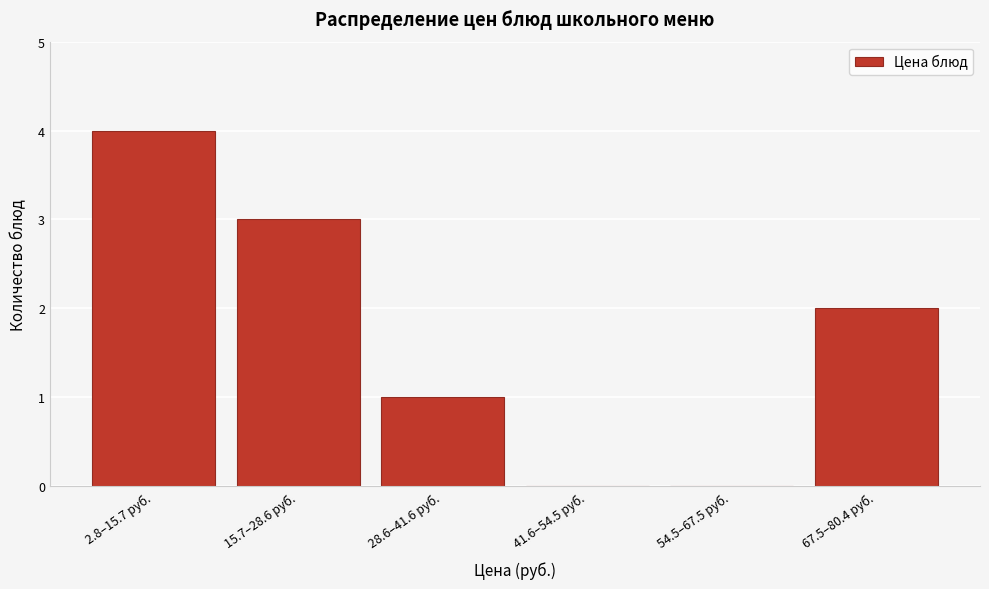

Reading right to left, list all the values displayed in this chart.

67.5–80.4 руб.=2	54.5–67.5 руб.=0	41.6–54.5 руб.=0	28.6–41.6 руб.=1	15.7–28.6 руб.=3	2.8–15.7 руб.=4